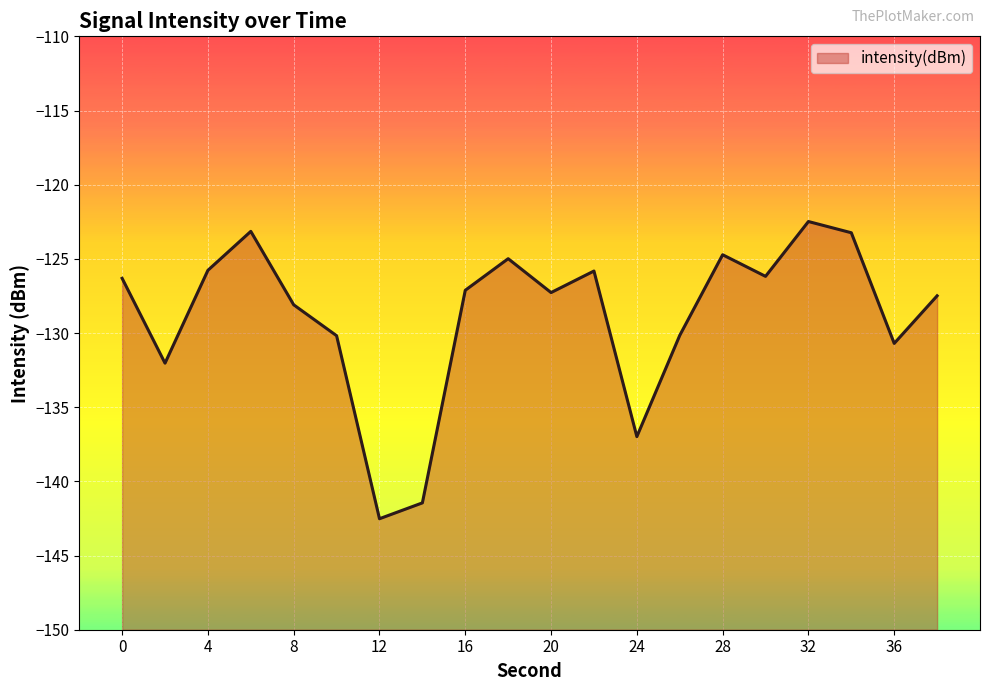

What is the difference between the maximum and minimum values?

20.0